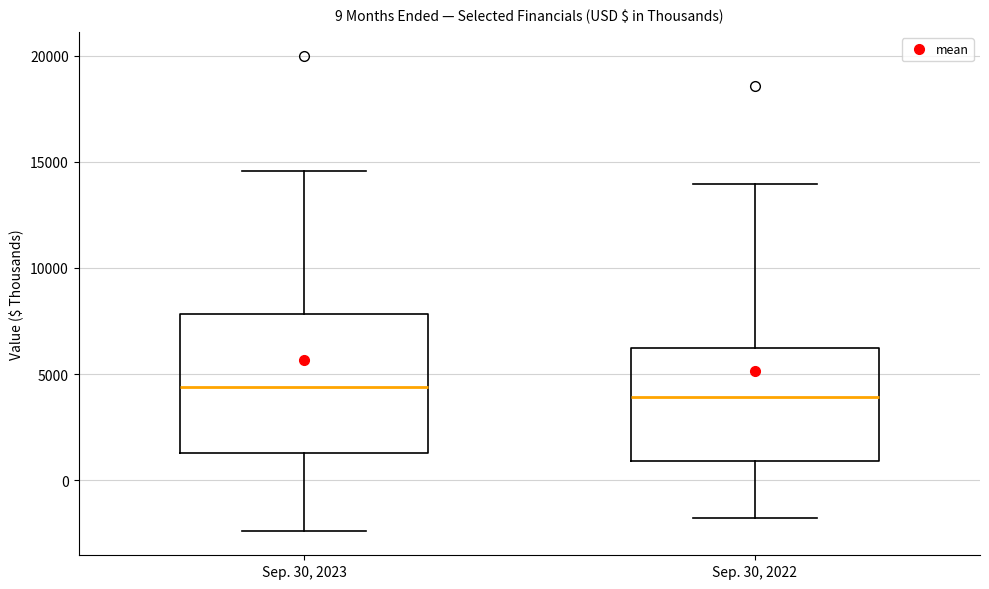

Comparing the boxes themselves (not the whiskers), which one is the tallest?

Sep. 30, 2023